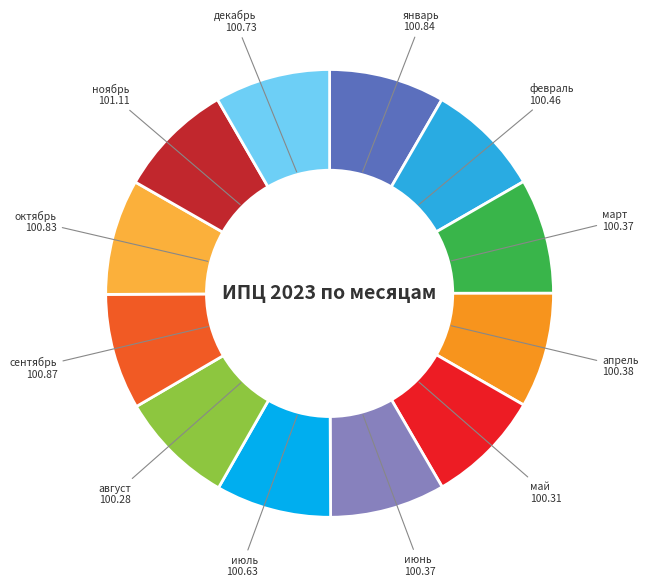

What is the ratio of the value at август 100.28 to the value at ноябрь 101.11?

1.0